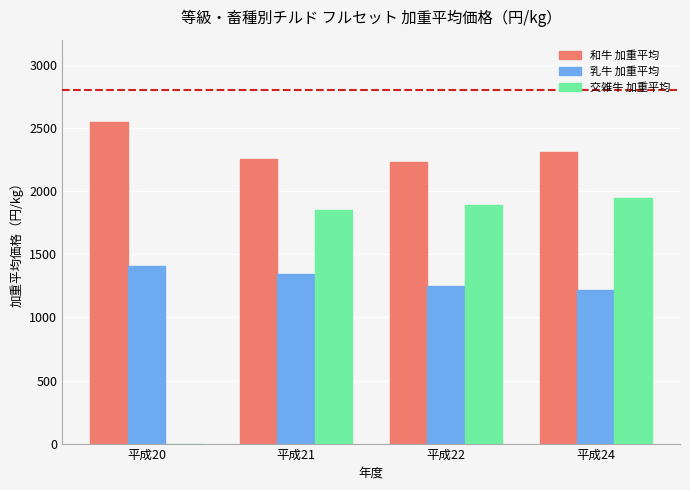

Where does the 乳牛 加重平均 series first go above 1344?

平成20